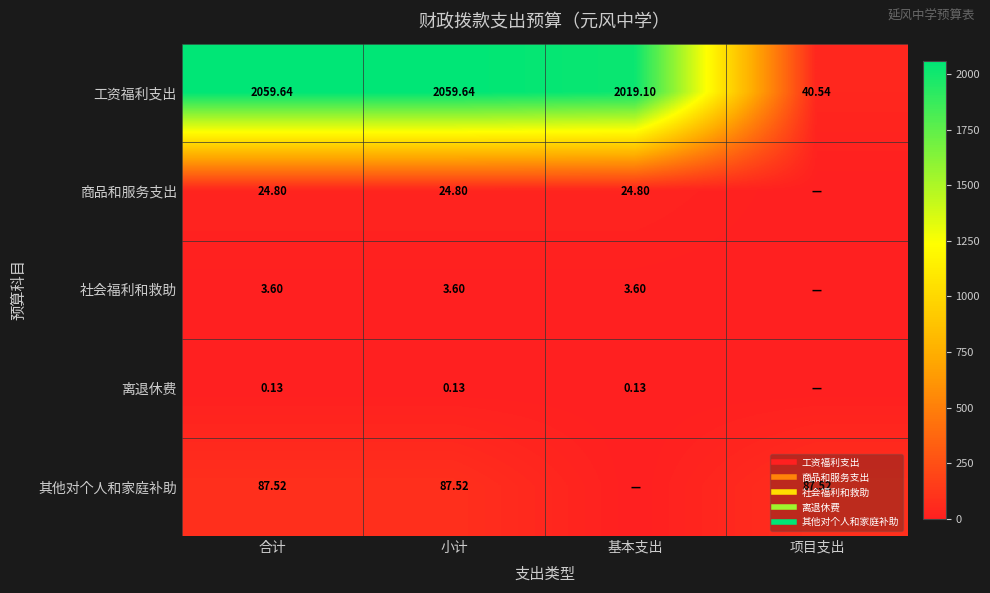

At how many categories does at least one series exceed 1238?

3